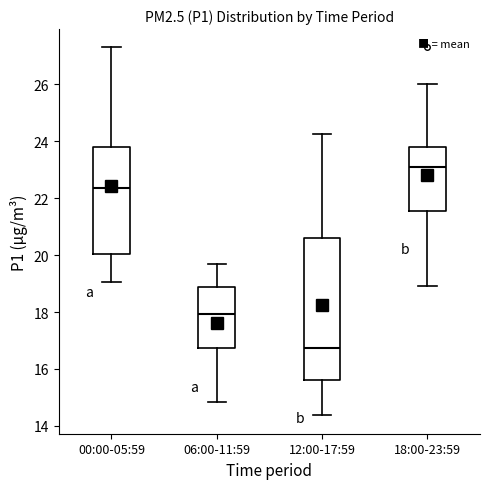

Which box is the tallest, from its lower edge to its upper edge?

12:00-17:59